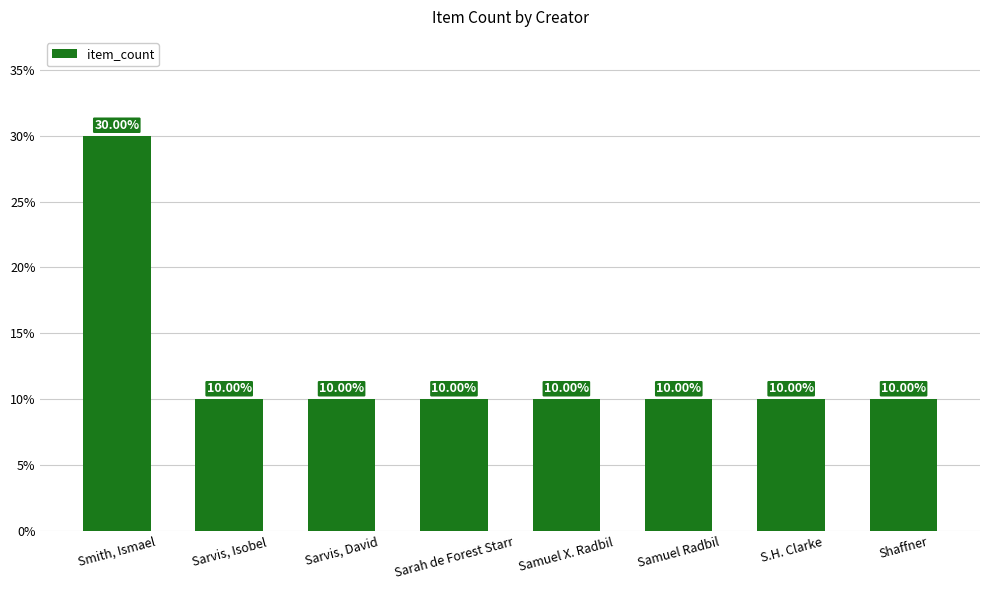

Does the chart contain any negative values?

No